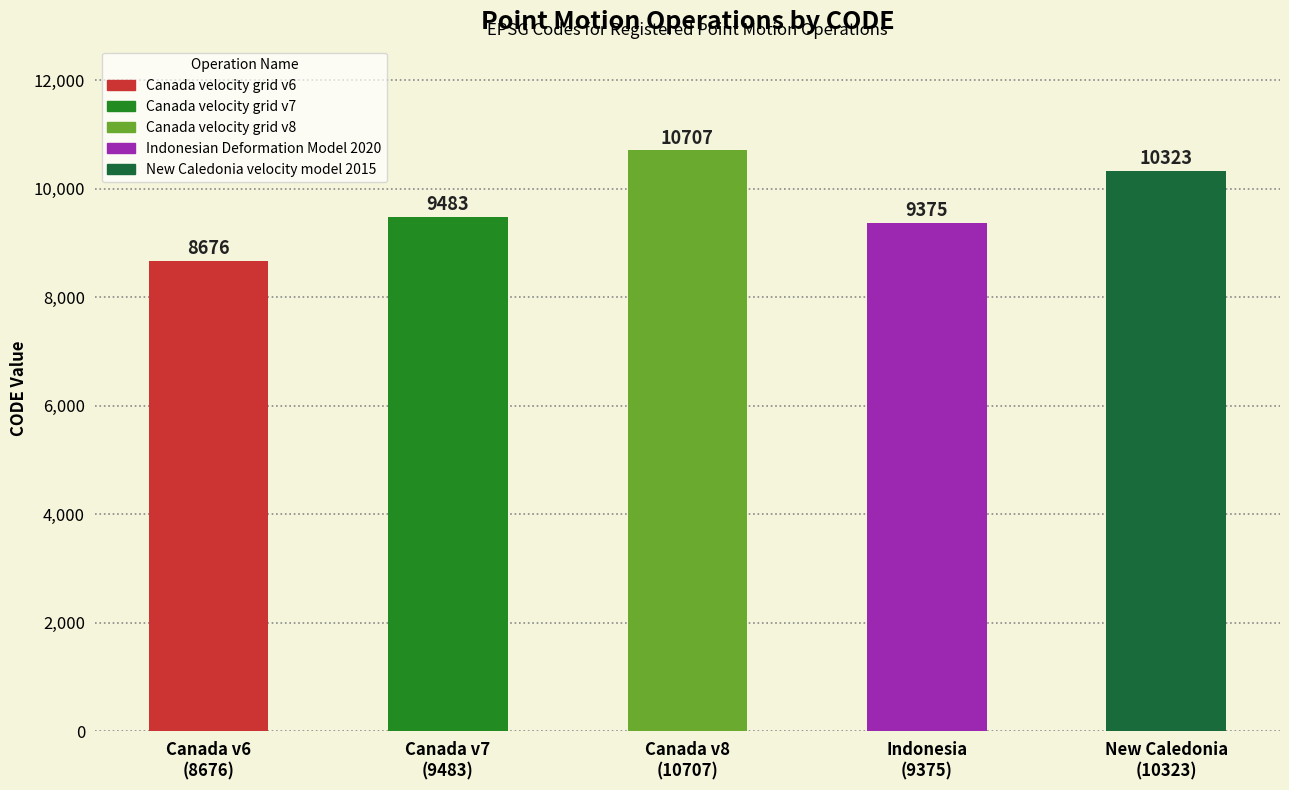

What is the difference between the maximum and second lowest values?

1332